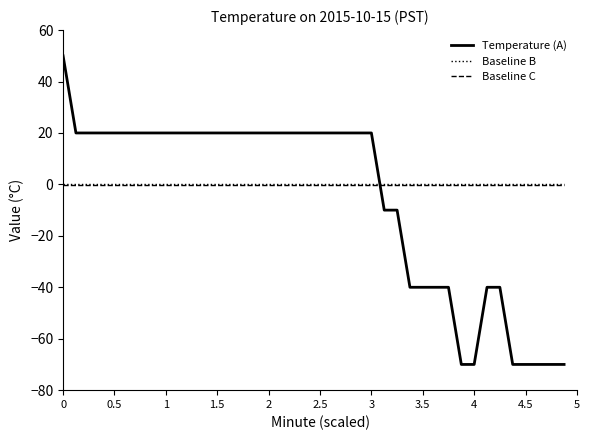

Which series has the widest spread of values?

Temperature (A)